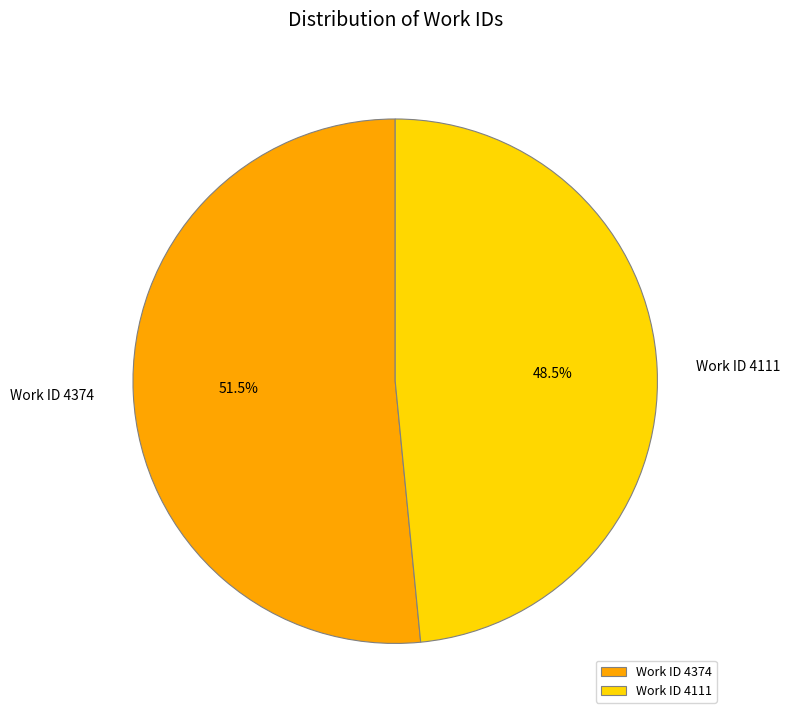

Approximately how many times larger is the value at Work ID 4111 compared to Work ID 4374?

0.9